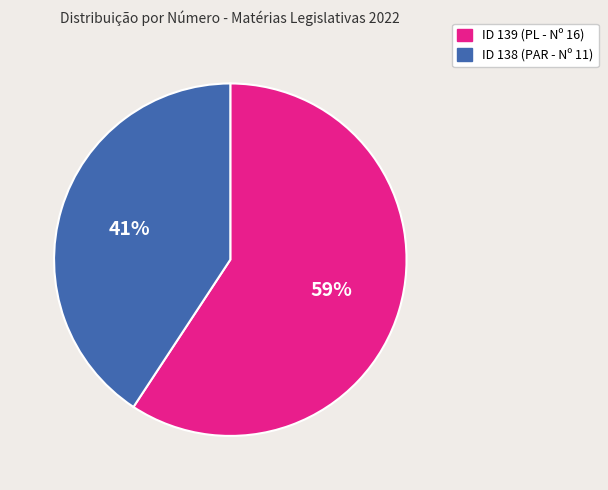

To the nearest percent, what percentage of the pie is ID 138 (PAR - Nº 11)?

41%